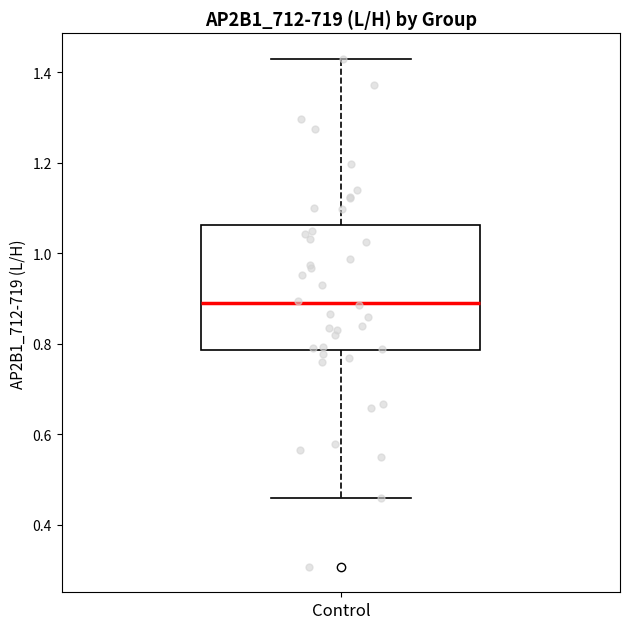

Where does the upper whisker of the box for Control end on the y-axis? The values are not printed on the chart, so give them approximately, as read against the axis.

1.44